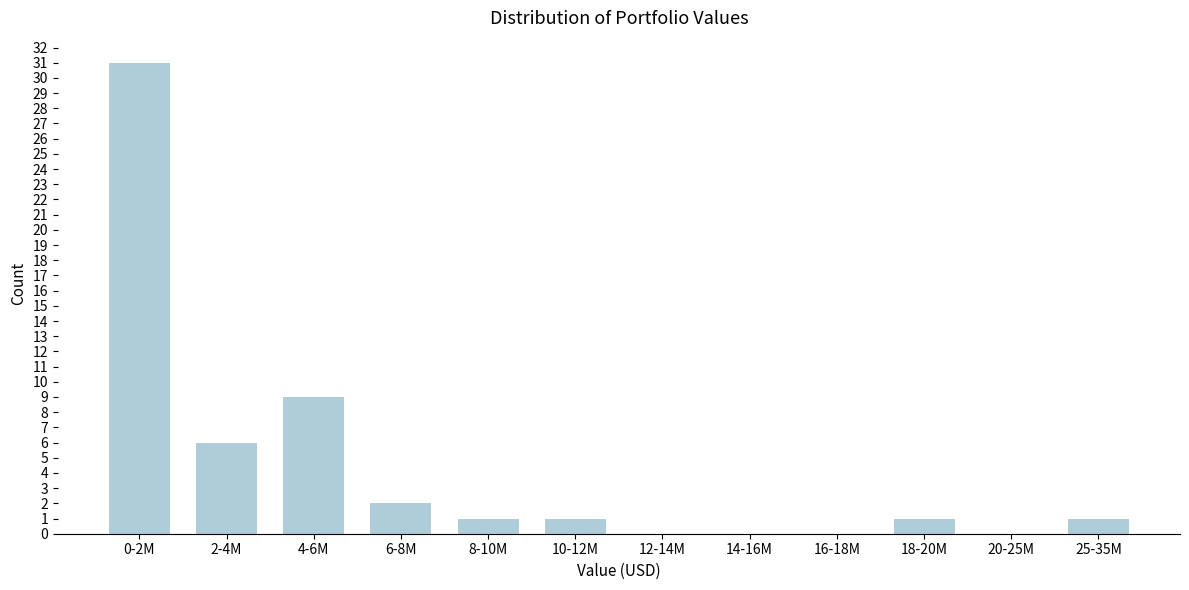

Reading left to right, transcribe all the data shown in this chart.

0-2M=31	2-4M=6	4-6M=9	6-8M=2	8-10M=1	10-12M=1	12-14M=0	14-16M=0	16-18M=0	18-20M=1	20-25M=0	25-35M=1